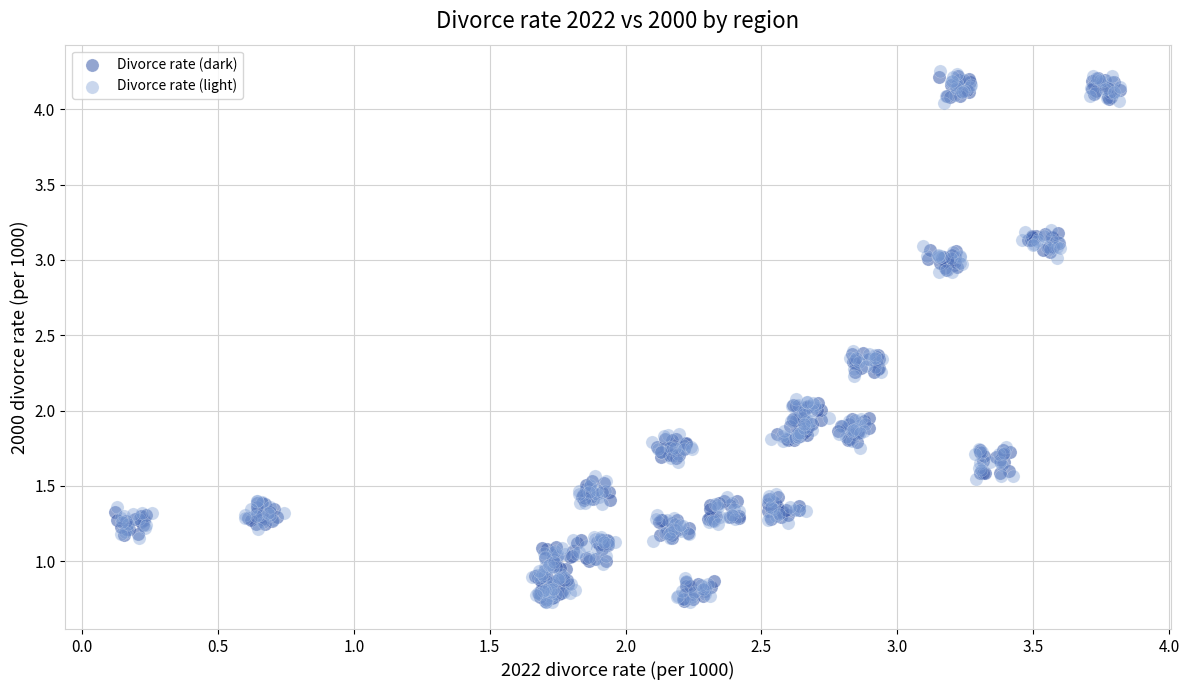

What are all the series names shown in the legend?

Divorce rate (dark), Divorce rate (light)